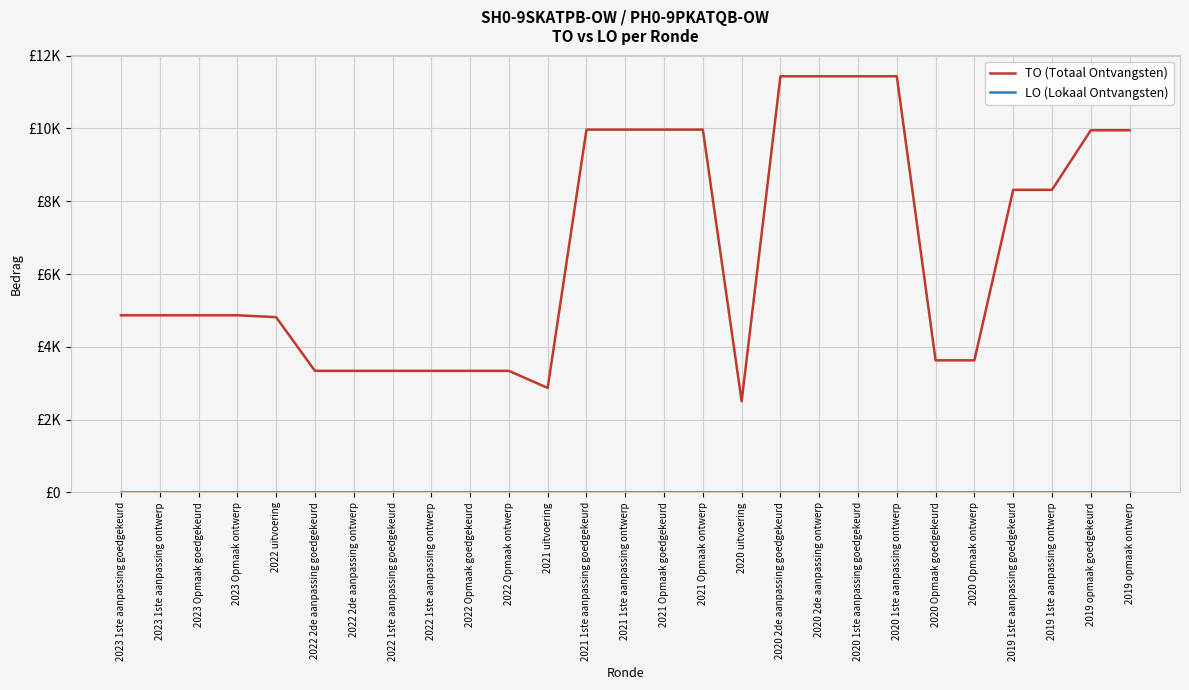

The LO (Lokaal Ontvangsten) series shows 0 at 2020 2de aanpassing ontwerp. True or false?

True